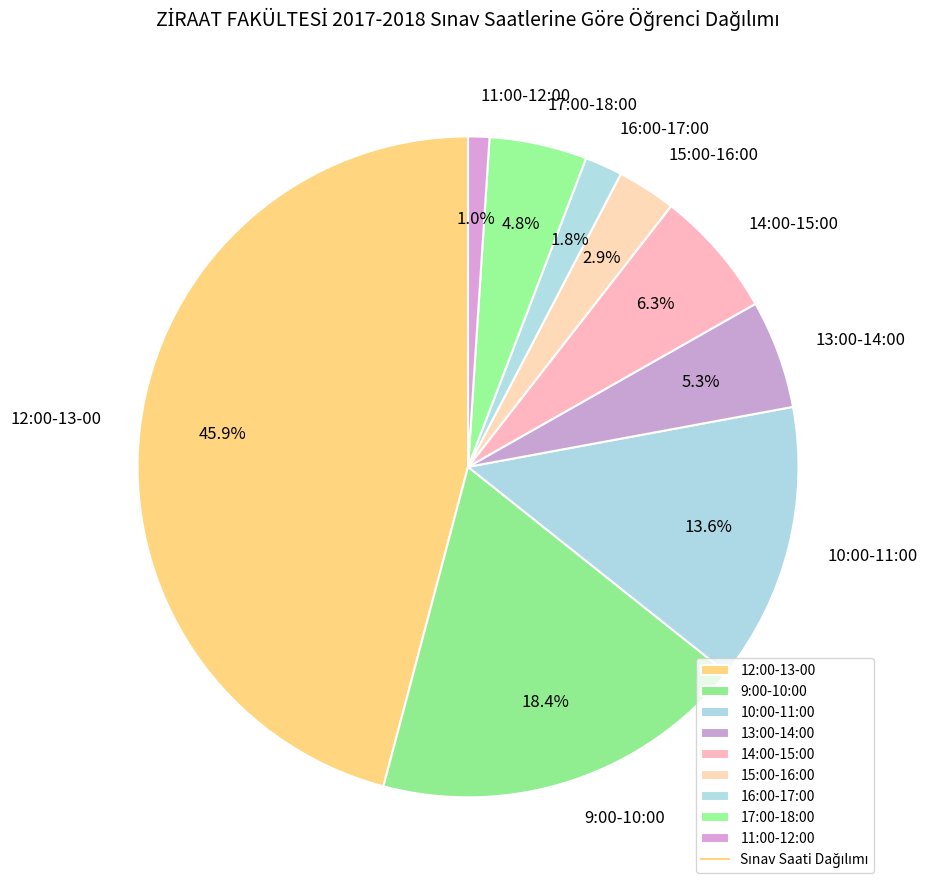

Rank the categories by value from highest to lowest.

12:00-13-00, 9:00-10:00, 10:00-11:00, 14:00-15:00, 13:00-14:00, 17:00-18:00, 15:00-16:00, 16:00-17:00, 11:00-12:00